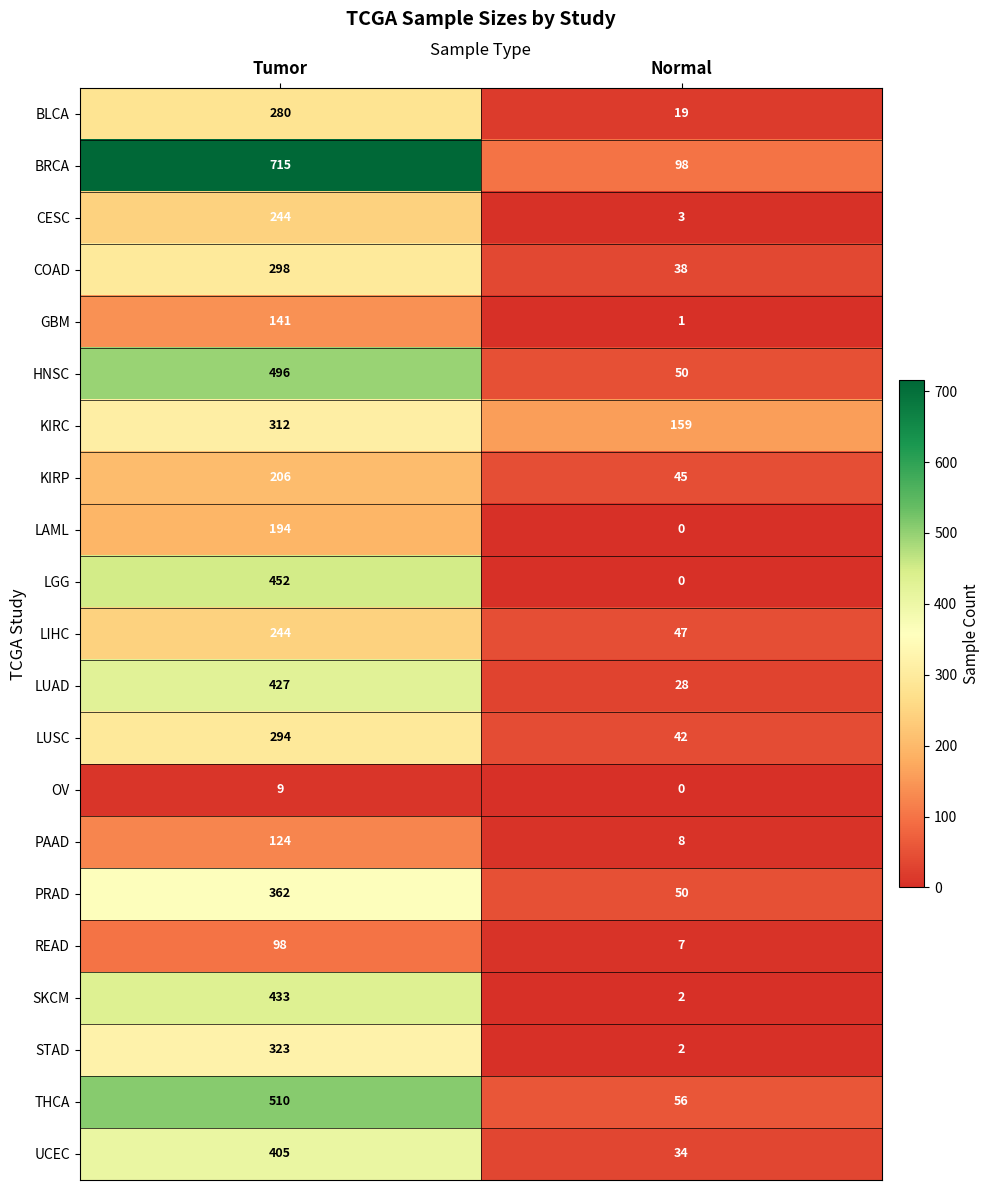

Which series has the widest spread of values?

BRCA